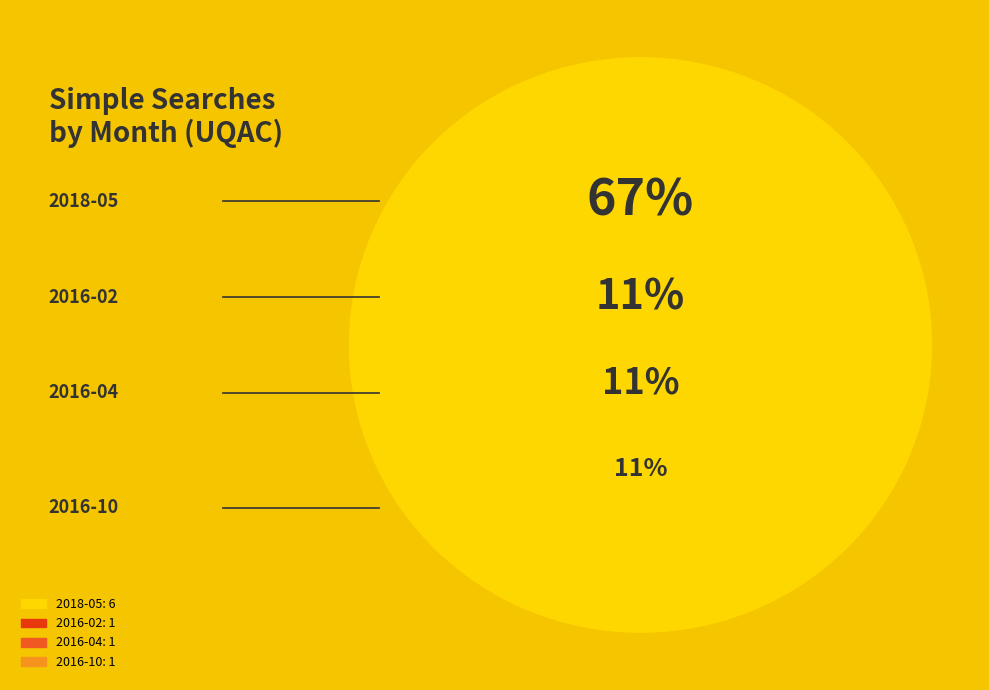

To the nearest percent, what percentage of the pie is 2018-05?

67%